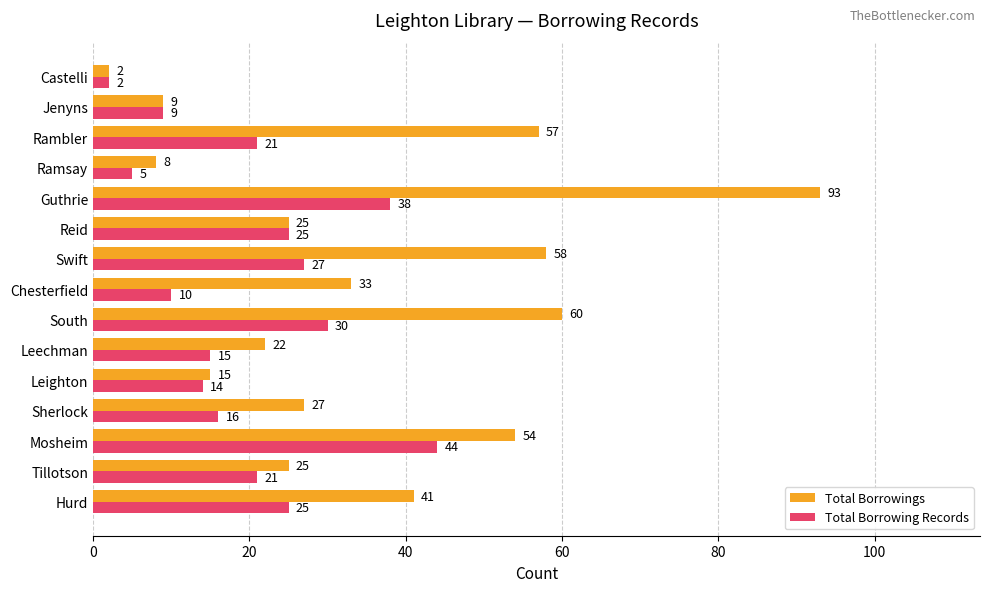

Is the value of Total Borrowing Records at Mosheim greater than the value of Total Borrowings at Sherlock?

Yes